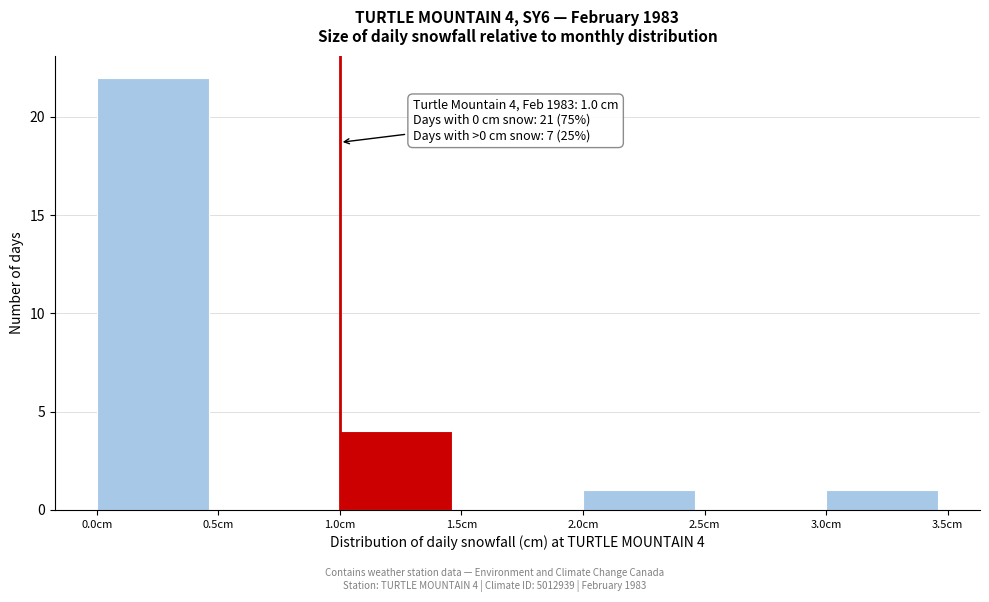

Which range on the x-axis has the tallest bar?

0.0 to 0.5